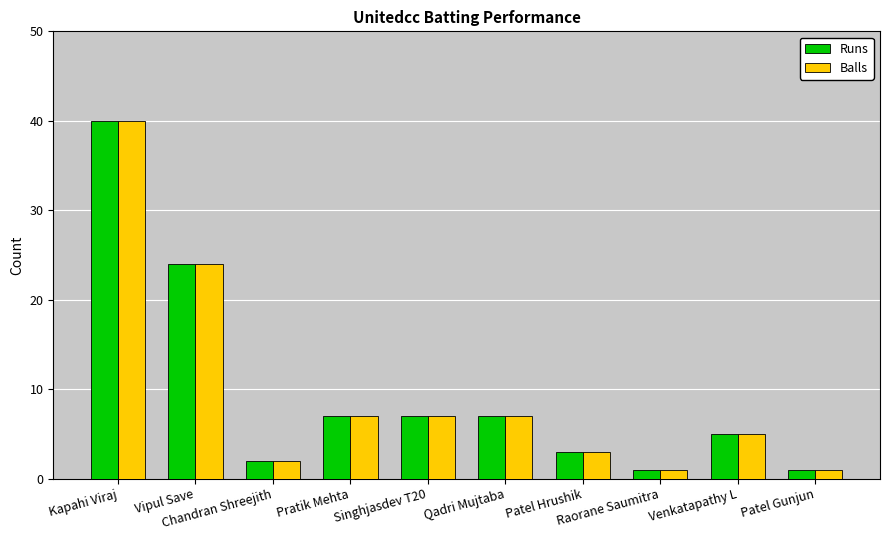

What is the greatest value displayed?

40